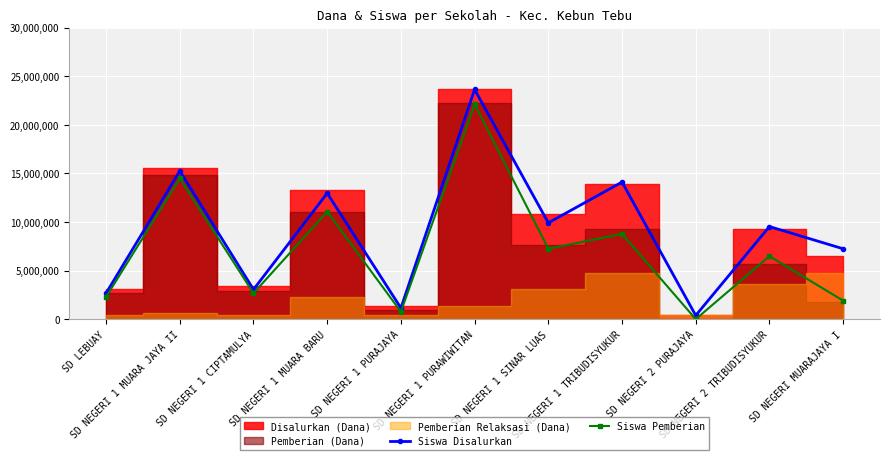

What position from the left is SD NEGERI 2 TRIBUDISYUKUR?

10